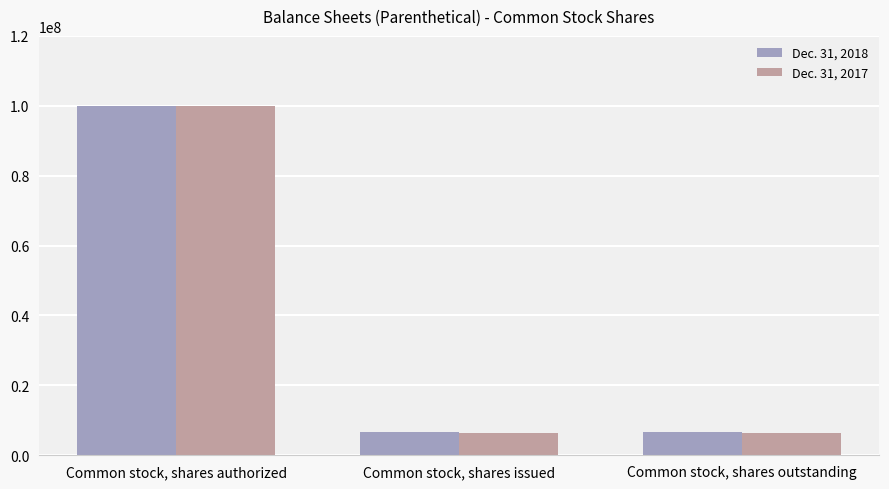

What is the total value across all series at Common stock, shares authorized?

200000000